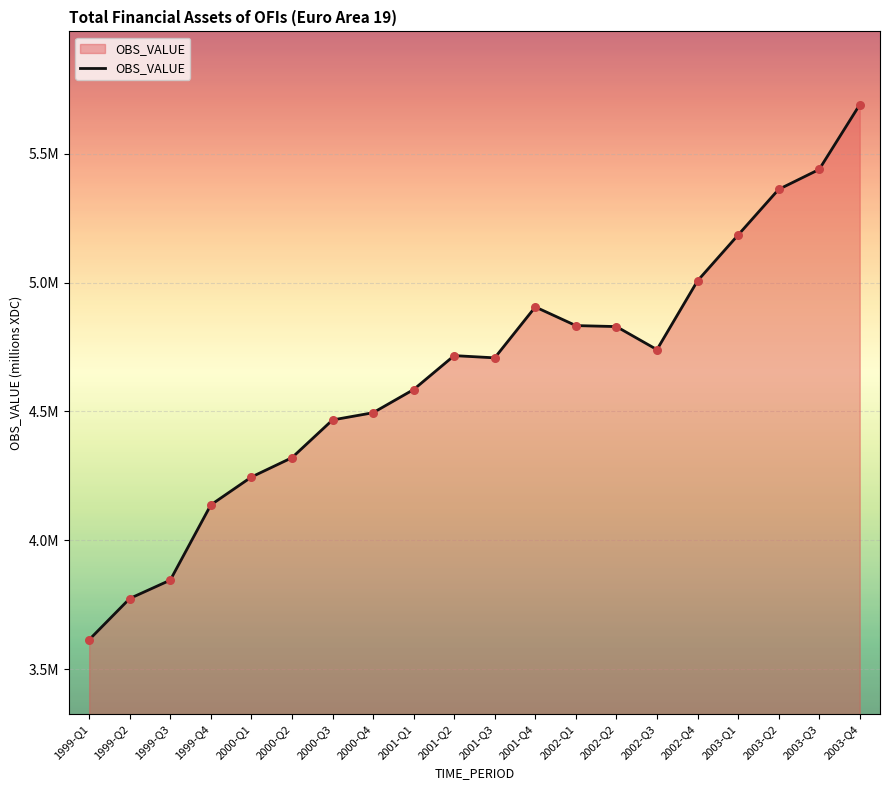

What is the change in value from 2000-Q2 to 2002-Q4?

+686528.0